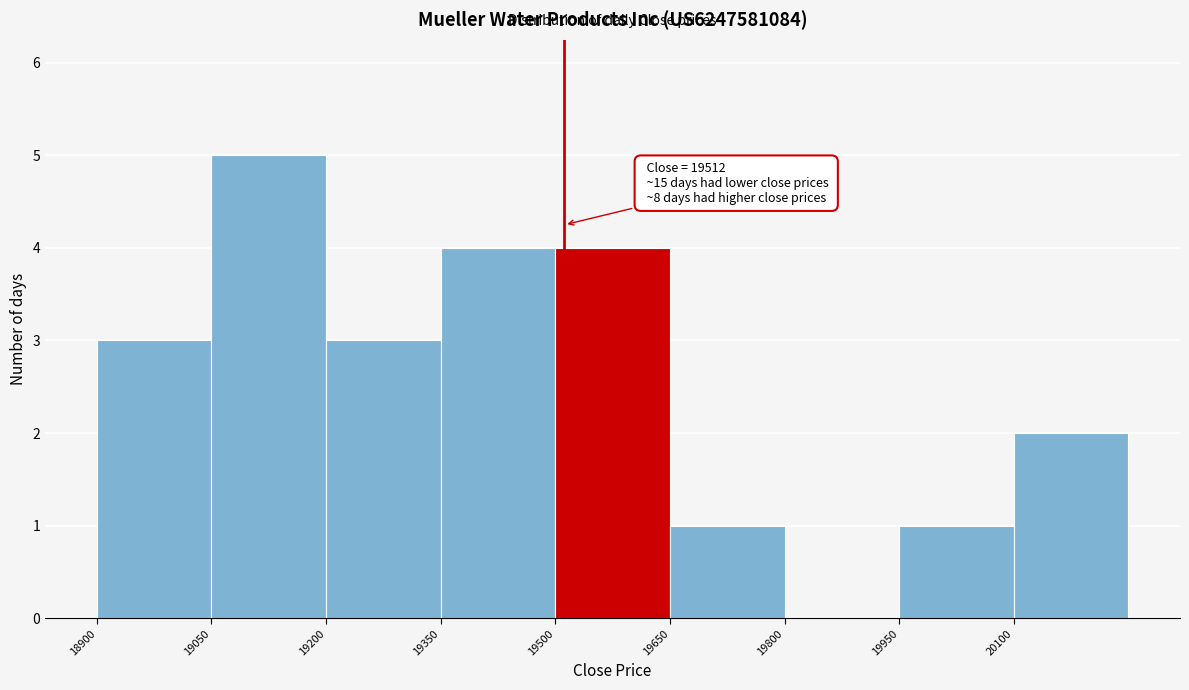

Over which range of the x-axis is the bar tallest?

19050 to 19200